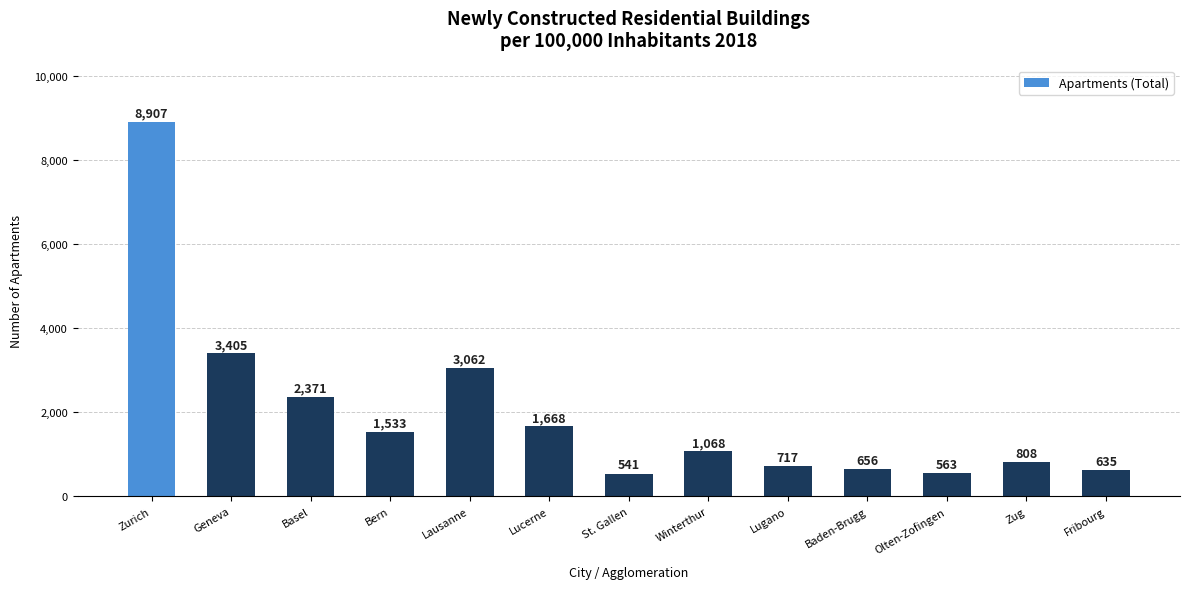

List the labels in order of value, smallest first.

St. Gallen, Olten-Zofingen, Fribourg, Baden-Brugg, Lugano, Zug, Winterthur, Bern, Lucerne, Basel, Lausanne, Geneva, Zurich